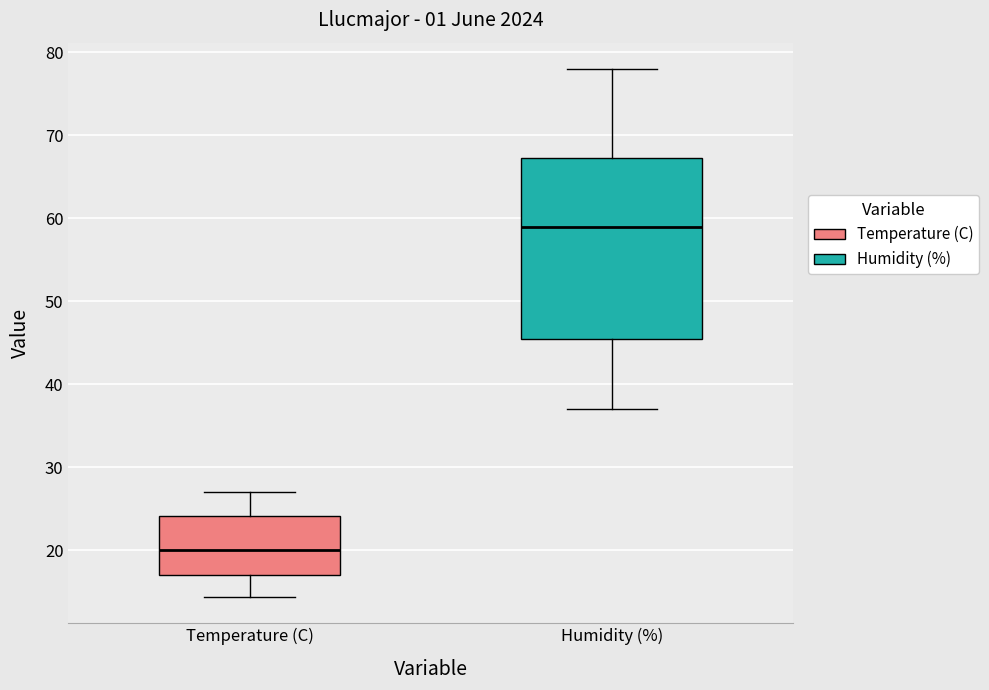

Reading left to right, transcribe this box plot: for each box, give where its median line is, the range the box spans, and where its two whiskers end, as read against the y-axis. The values are not printed on the chart, so give them approximately, as read against the axis.

Temperature (C): median 20, box 17 to 24, whiskers 14 to 27
Humidity (%): median 59, box 46 to 67, whiskers 37 to 78